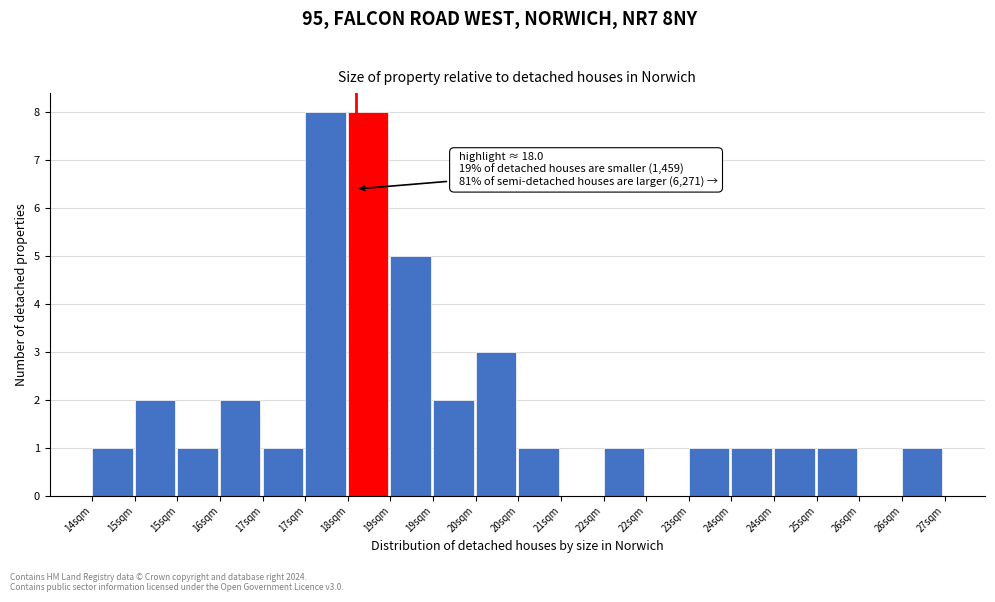

Are the bars horizontal?

No